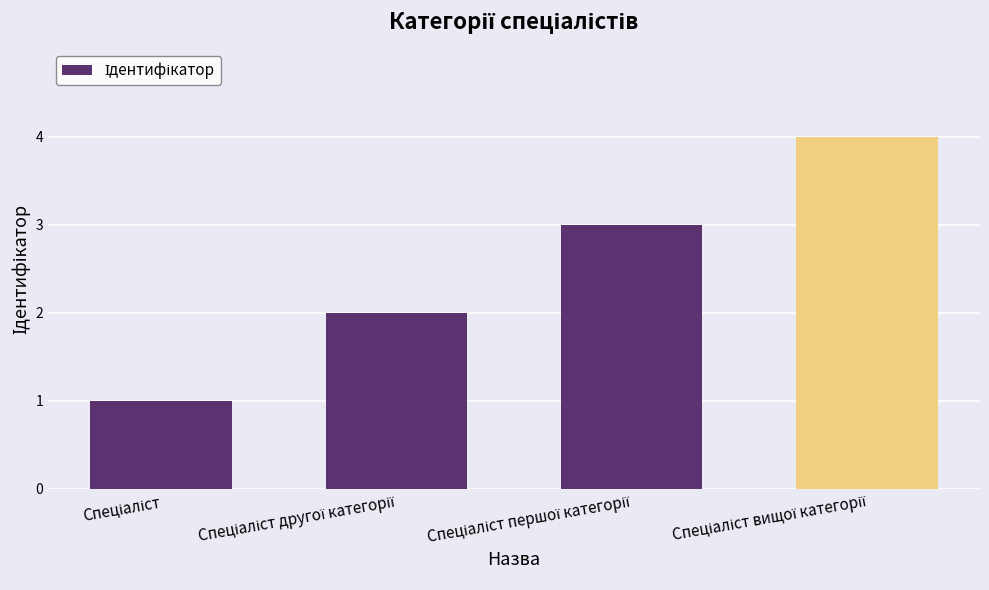

Reading right to left, what are all the values shown in this chart?

4	3	2	1